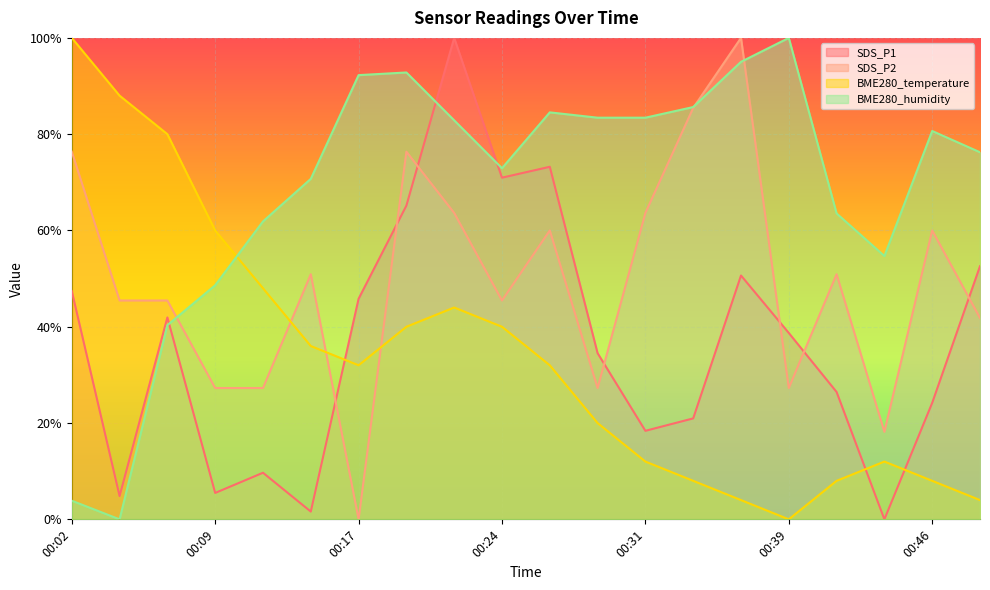

At which category does BME280_temperature reach its first local valley?

00:17